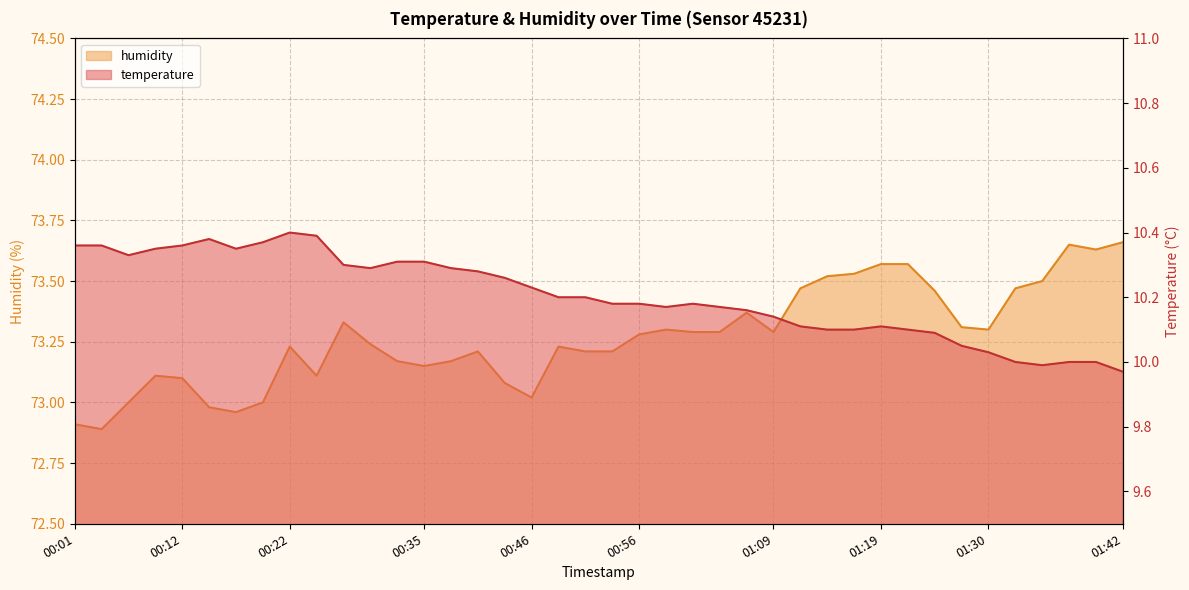

Reading left to right, what are all the values shown in this chart?

temperature: 10.4	10.4	10.3	10.3	10.4	10.4	10.3	10.4	10.4	10.4	10.3	10.3	10.3	10.3	10.3	10.3	10.3	10.2	10.2	10.2	10.2	10.2	10.2	10.2	10.2	10.2	10.1	10.1	10.1	10.1	10.1	10.1	10.1	10.1	10.0	10.0	10.0	10.0	10.0	10.0
humidity: 72.9	72.9	73.0	73.1	73.1	73.0	73.0	73.0	73.2	73.1	73.3	73.2	73.2	73.2	73.2	73.2	73.1	73.0	73.2	73.2	73.2	73.3	73.3	73.3	73.3	73.4	73.3	73.5	73.5	73.5	73.6	73.6	73.5	73.3	73.3	73.5	73.5	73.7	73.6	73.7